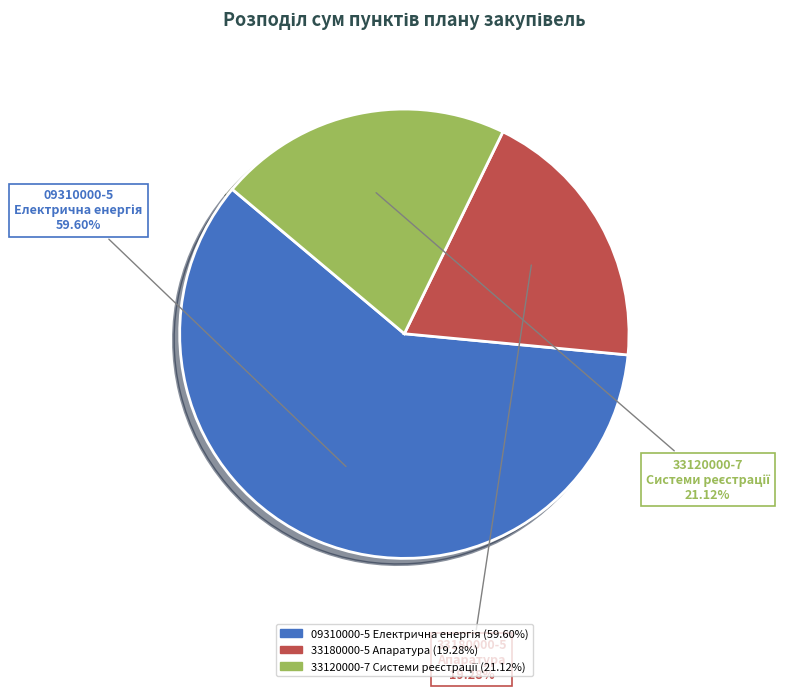

Count the number of slices in the pie.

3